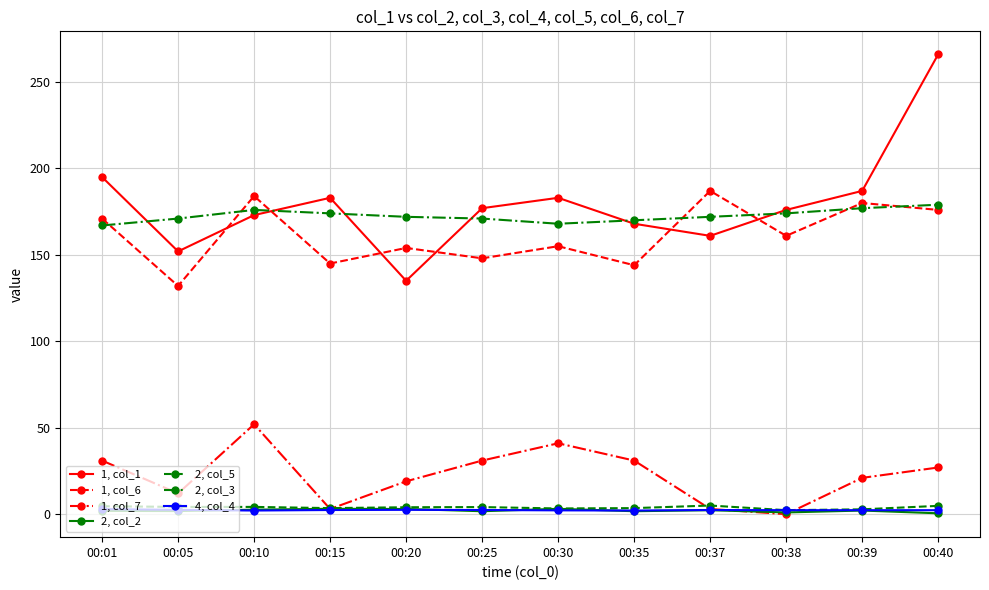

Is it true that 2, col_3 equals 233.3 at 00:25?

False